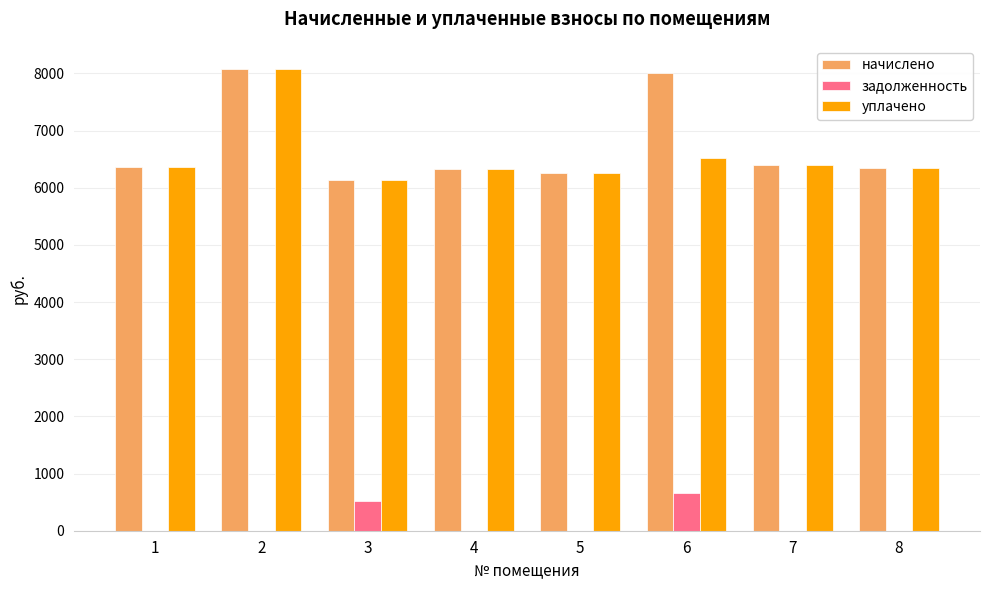

The value of уплачено at 1 is 6359.0. True or false?

True